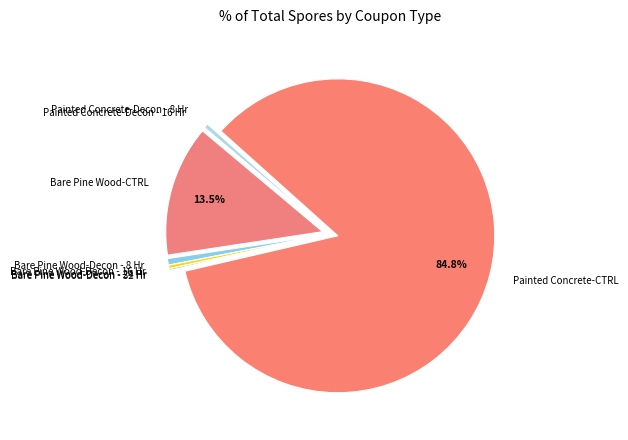

Which slice represents more than half of the pie?

Painted Concrete-CTRL